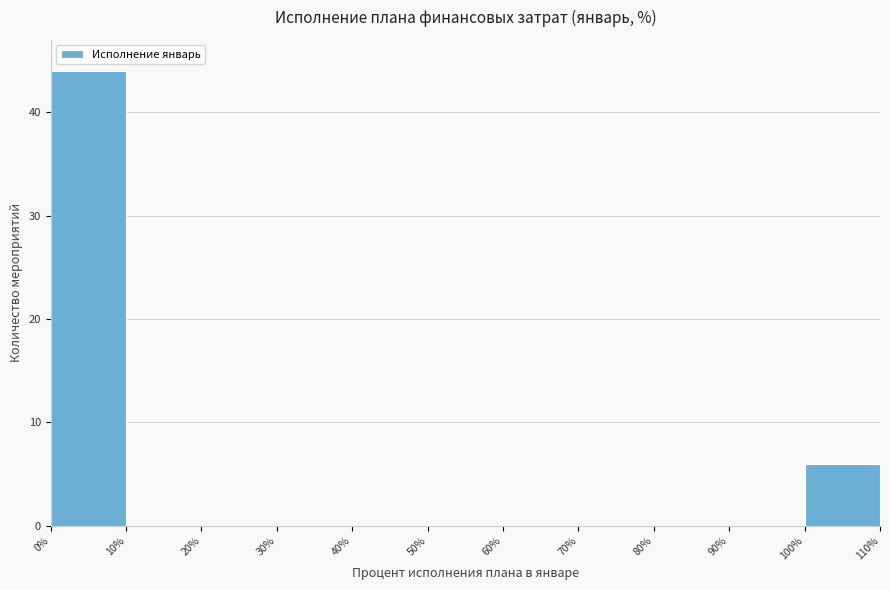

Reading left to right, list every bar in this chart as the range it spans on the x-axis followed by its height. The values are not printed on the chart, so give them approximately, as read against the axis.

0% to 10%: 44
10% to 20%: 0
20% to 30%: 0
30% to 40%: 0
40% to 50%: 0
50% to 60%: 0
60% to 70%: 0
70% to 80%: 0
80% to 90%: 0
90% to 100%: 0
100% to 110%: 6